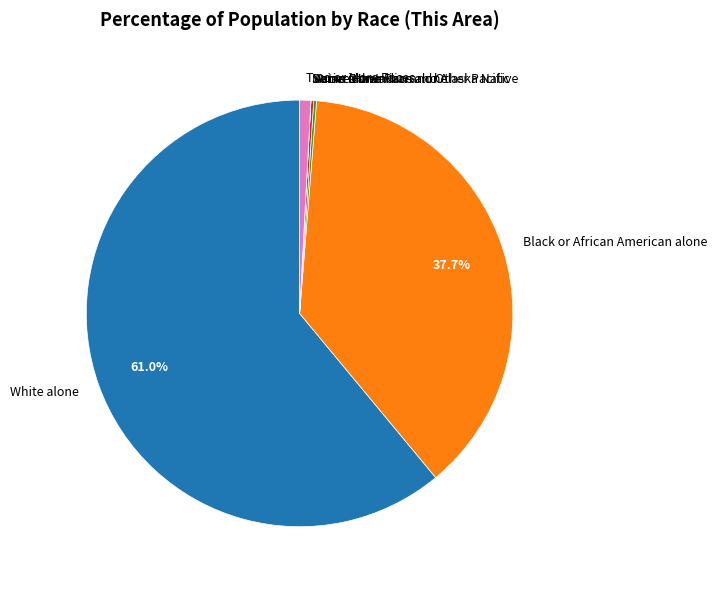

Is there any slice that represents more than half of the pie?

Yes